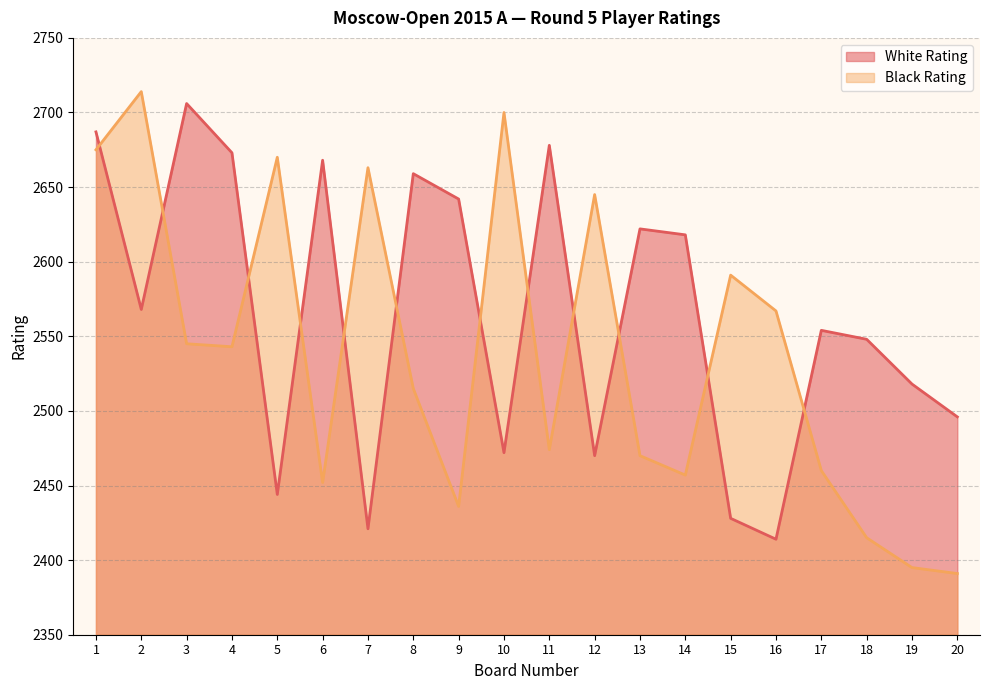

True or false: Black Rating has more than 0 interior local peaks.

True